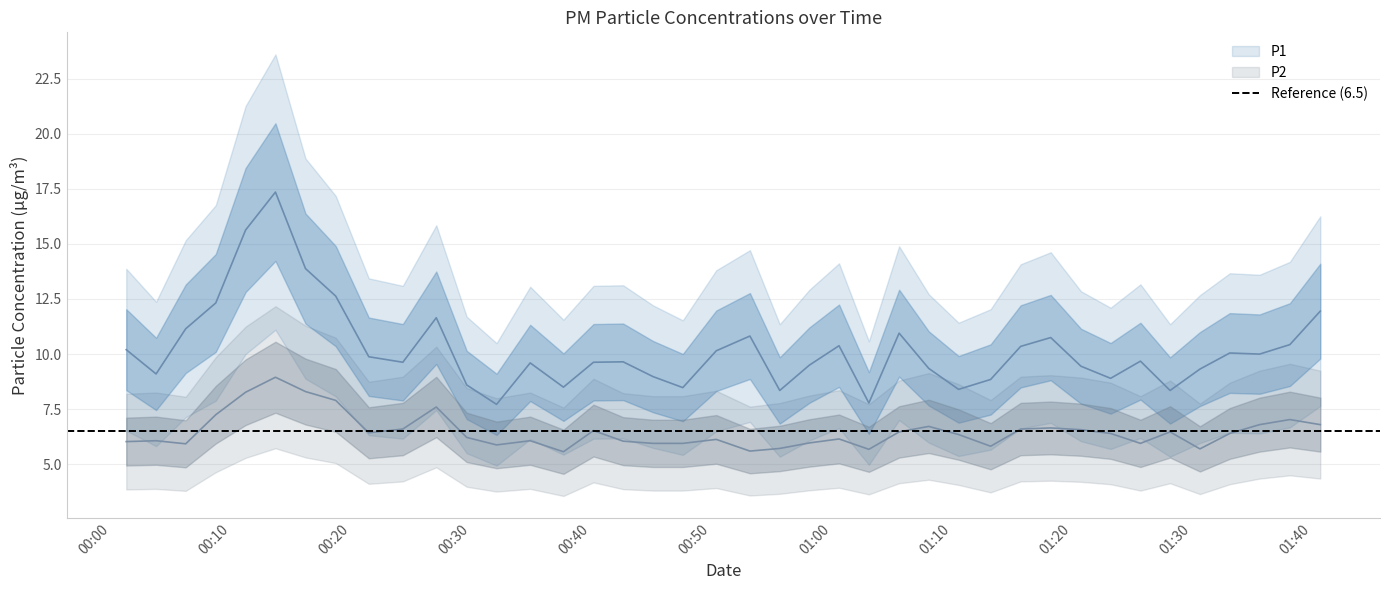

Is it true that P1 equals 11.2 at 2022-11-11T00:06:15?

True